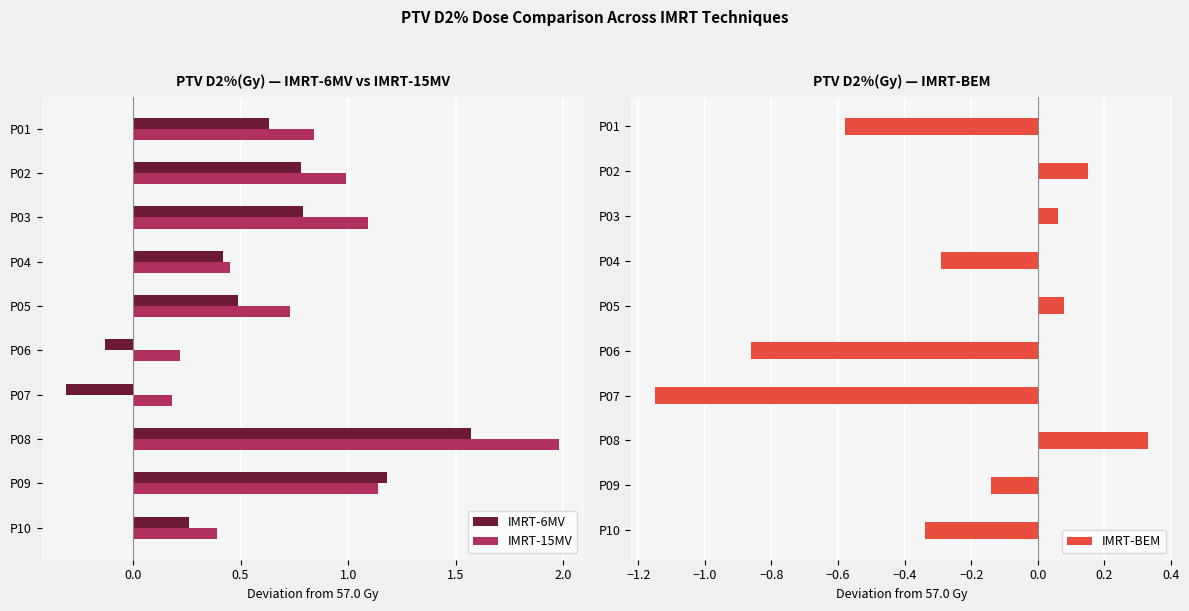

Reading right to left, extract all data points from this chart.

IMRT-6MV: 0.3	1.2	1.6	-0.3	-0.1	0.5	0.4	0.8	0.8	0.6
IMRT-15MV: 0.4	1.1	2.0	0.2	0.2	0.7	0.5	1.1	1.0	0.8
IMRT-BEM: -0.3	-0.1	0.3	-1.1	-0.9	0.1	-0.3	0.1	0.1	-0.6